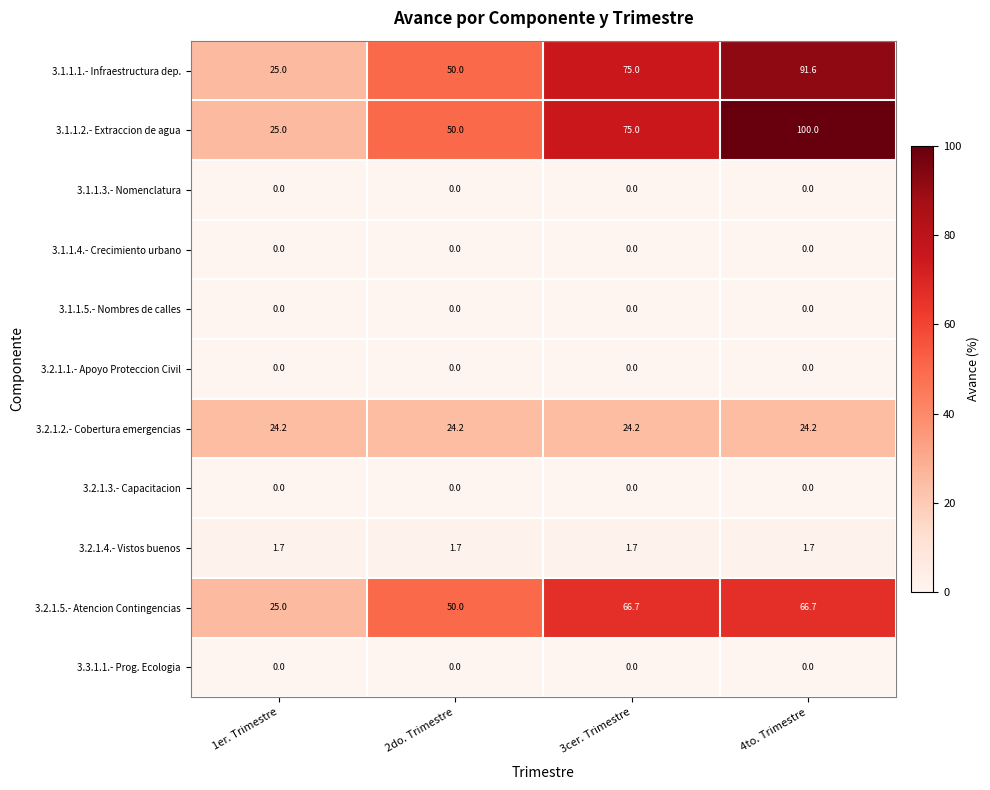

What is the maximum value shown in the chart?

100.0